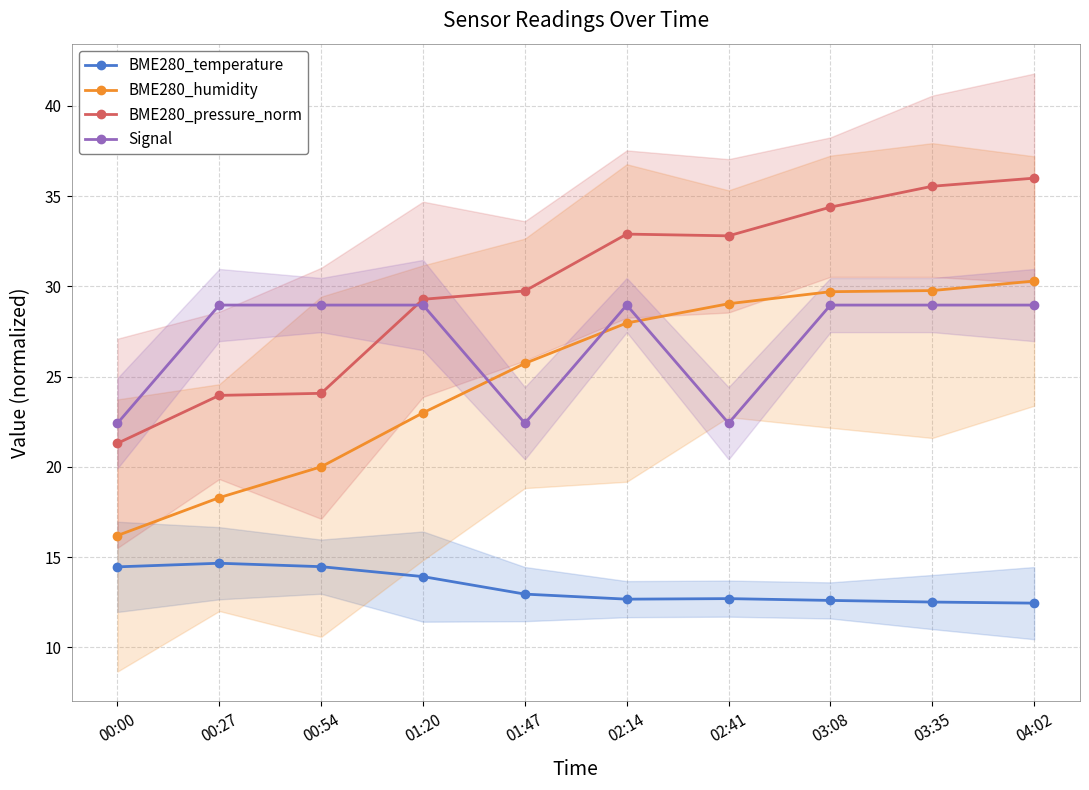

What is the total value across all series at 02:41?

97.0